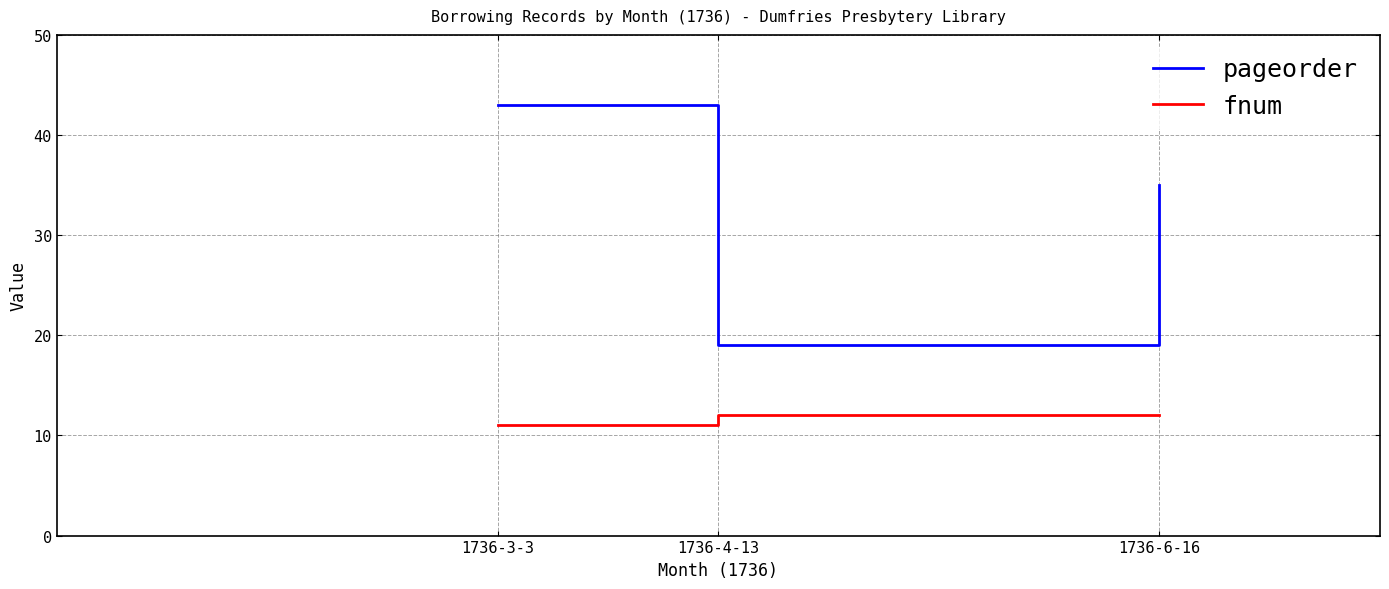

True or false: fnum has a value of 18 at 1736-3-3.

False